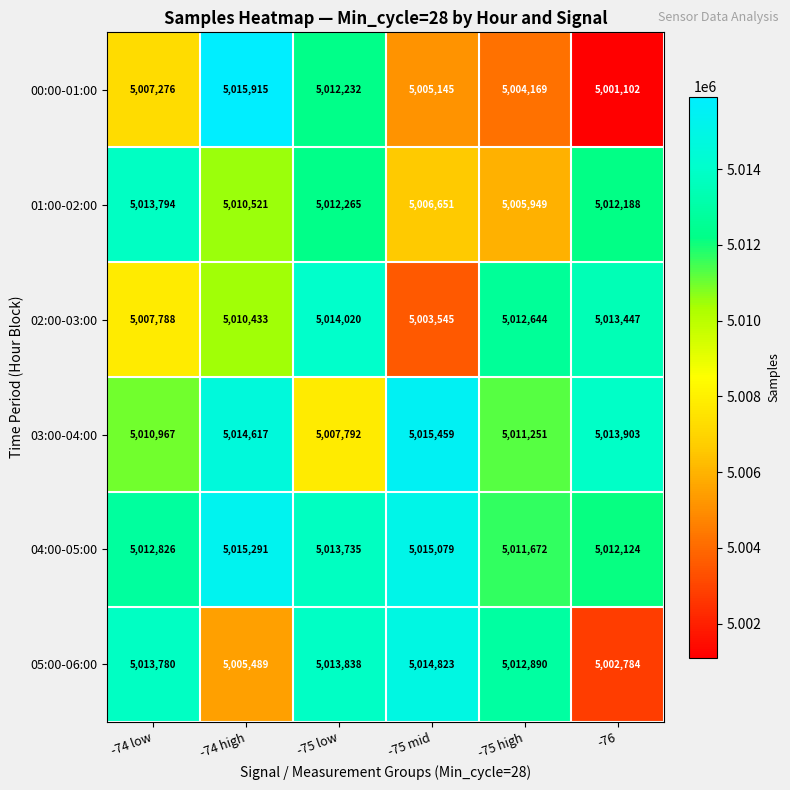

At which category is the sum across all series the highest?

-75 low